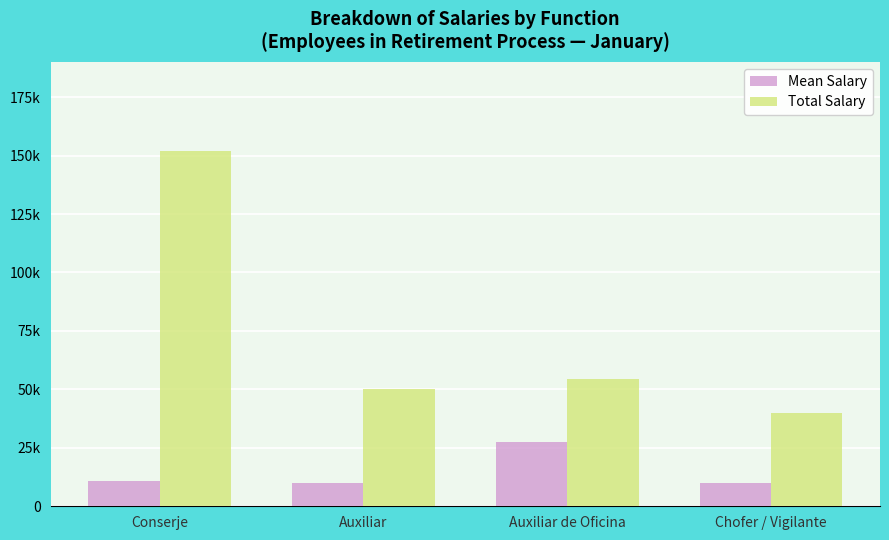

Reading right to left, extract all data points from this chart.

Mean Salary: Chofer / Vigilante=10000.0	Auxiliar de Oficina=27303.7	Auxiliar=10000.0	Conserje=10857.1
Total Salary: Chofer / Vigilante=40000.0	Auxiliar de Oficina=54607.4	Auxiliar=50000.0	Conserje=152000.0